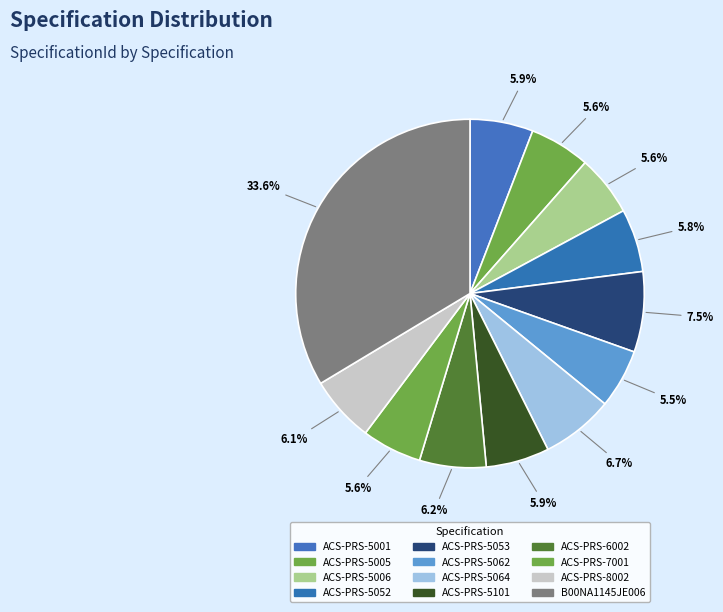

Is ACS-PRS-5101 the majority of the pie?

No